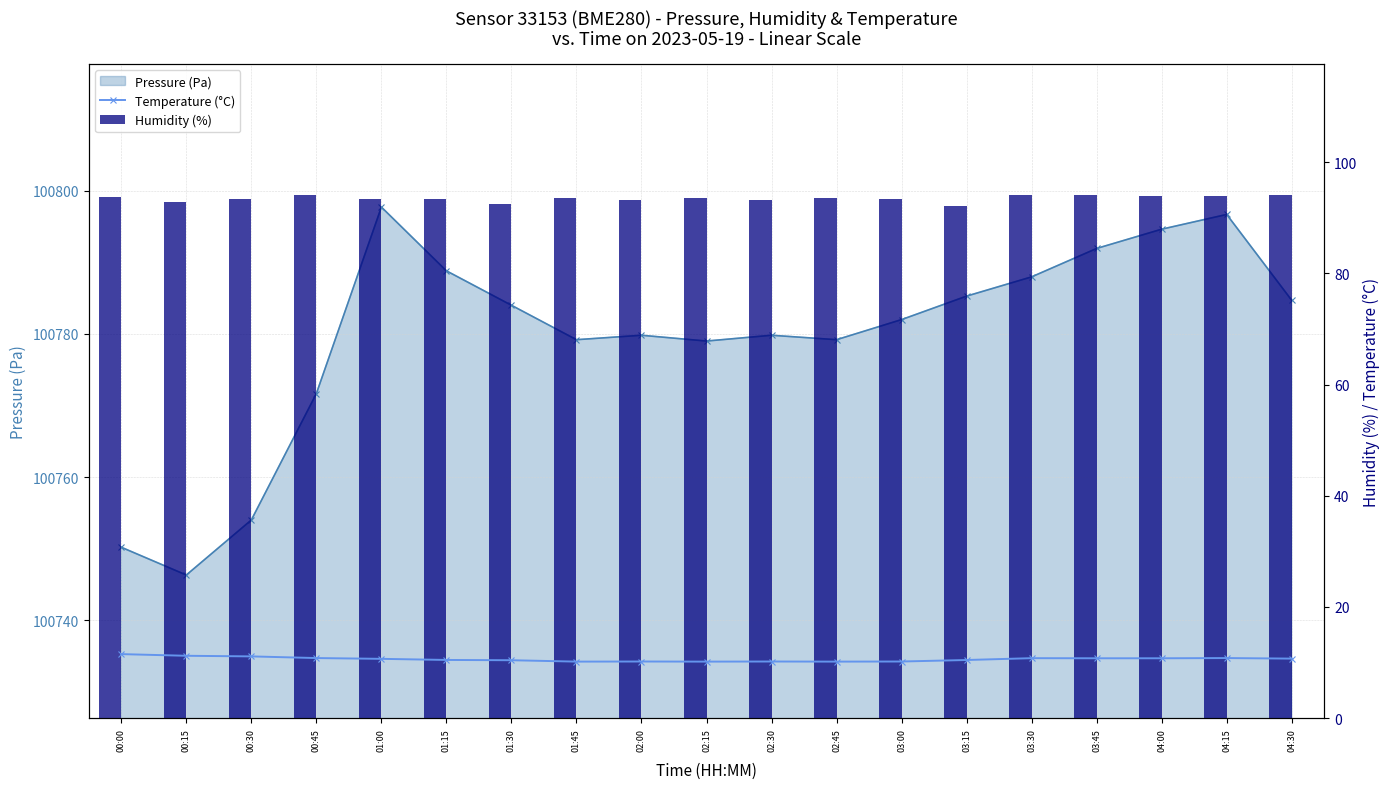

Are the bars horizontal?

No